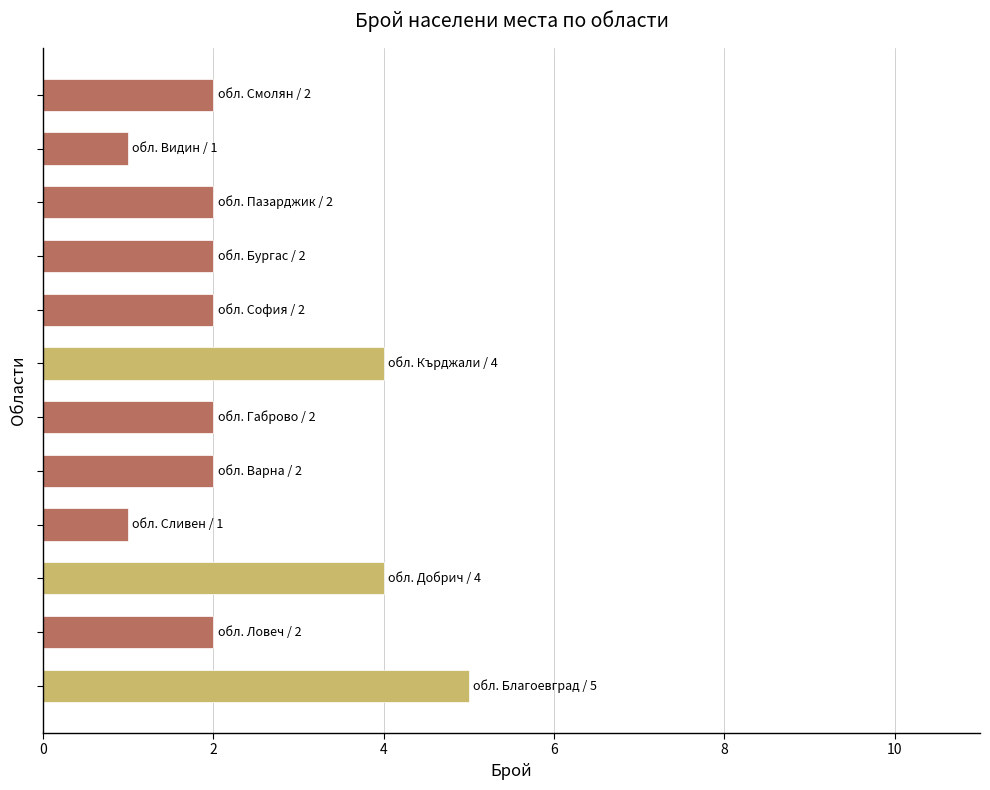

What is the maximum value shown in the chart?

5